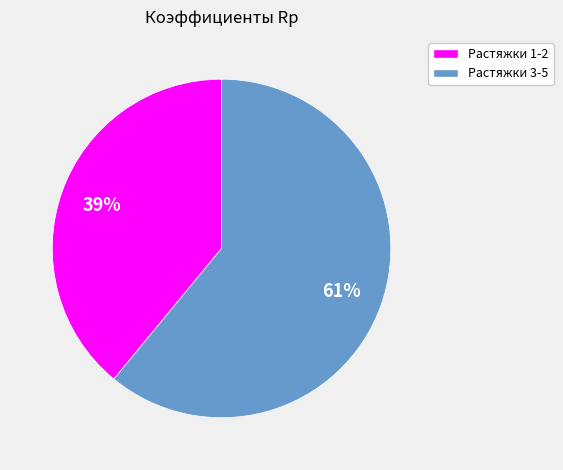

Is there any slice that represents more than half of the pie?

Yes